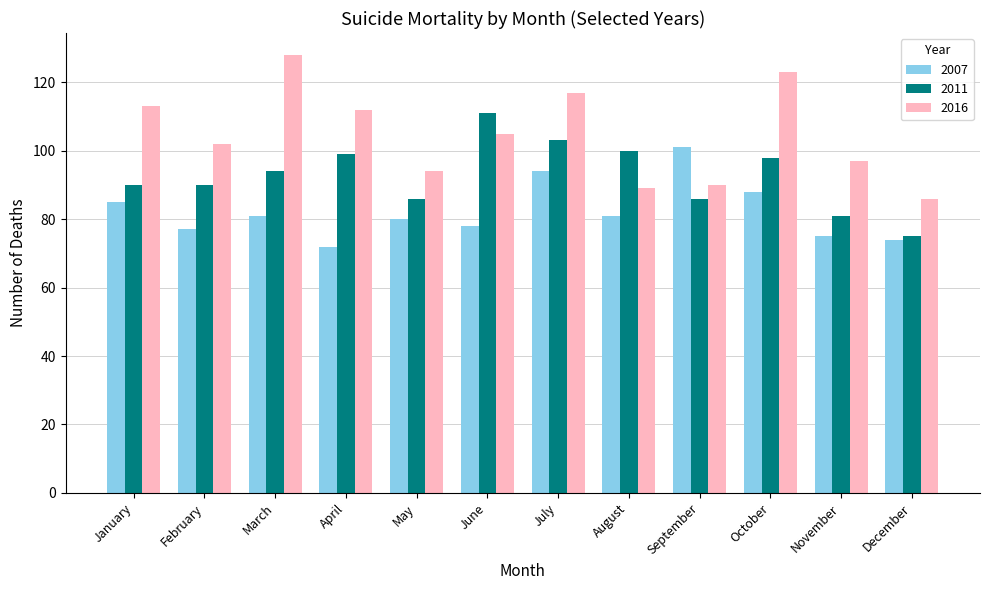

The value of 2007 at October is 88. True or false?

True